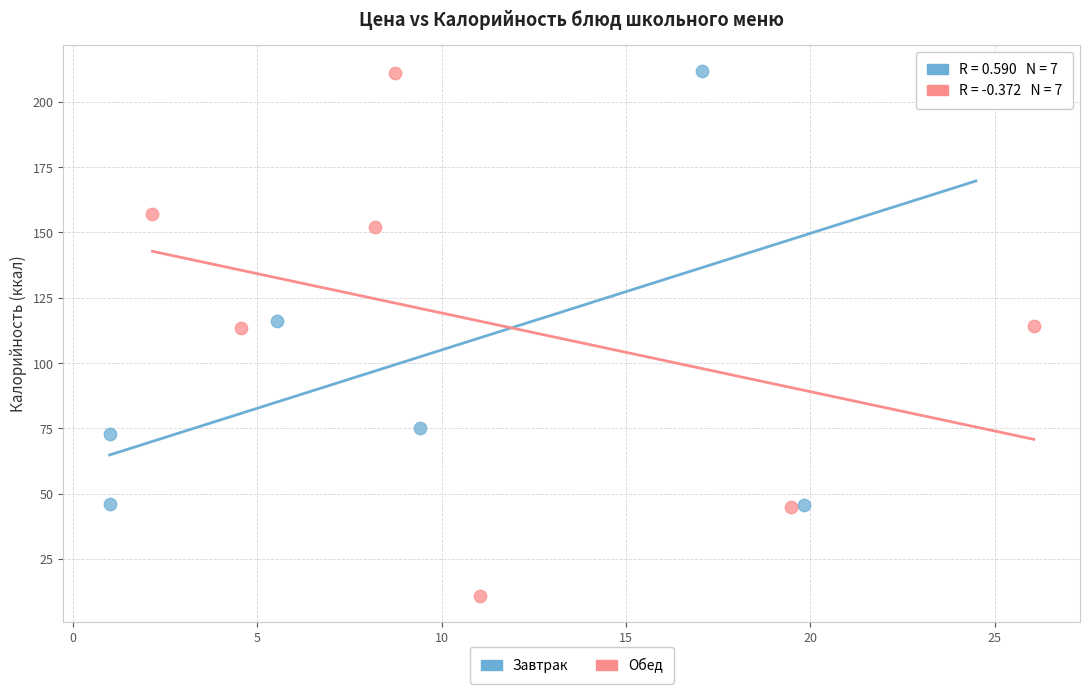

Which series contains the lowest Y value?

Обед